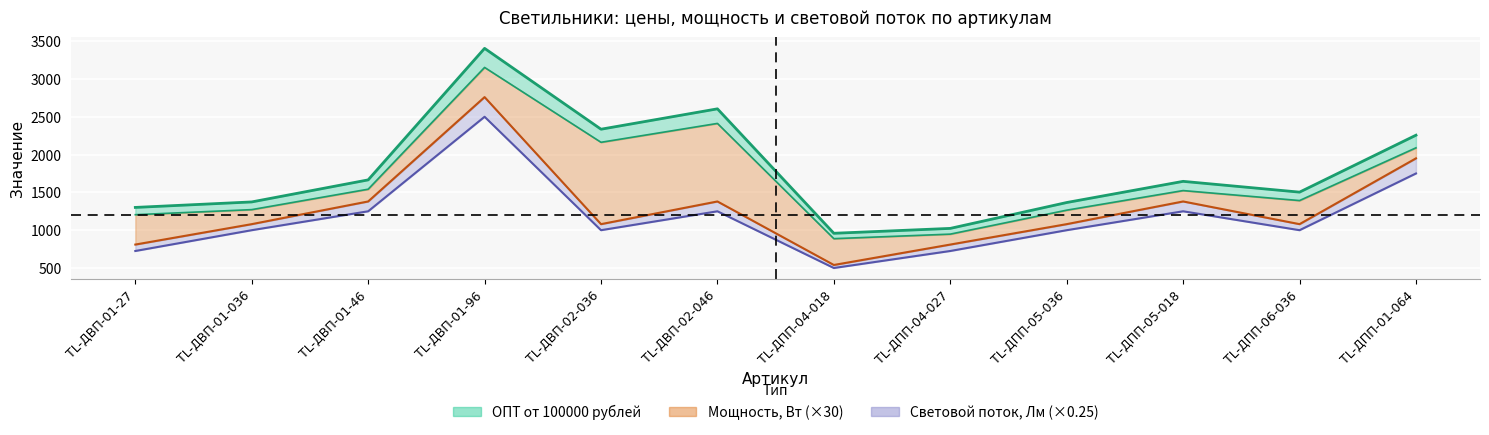

How many data points in Мощность, Вт are less than 1080?

3